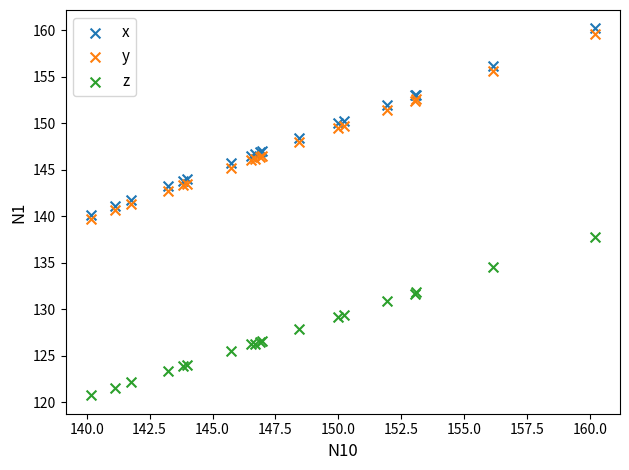

Which series reaches the minimum Y coordinate?

z